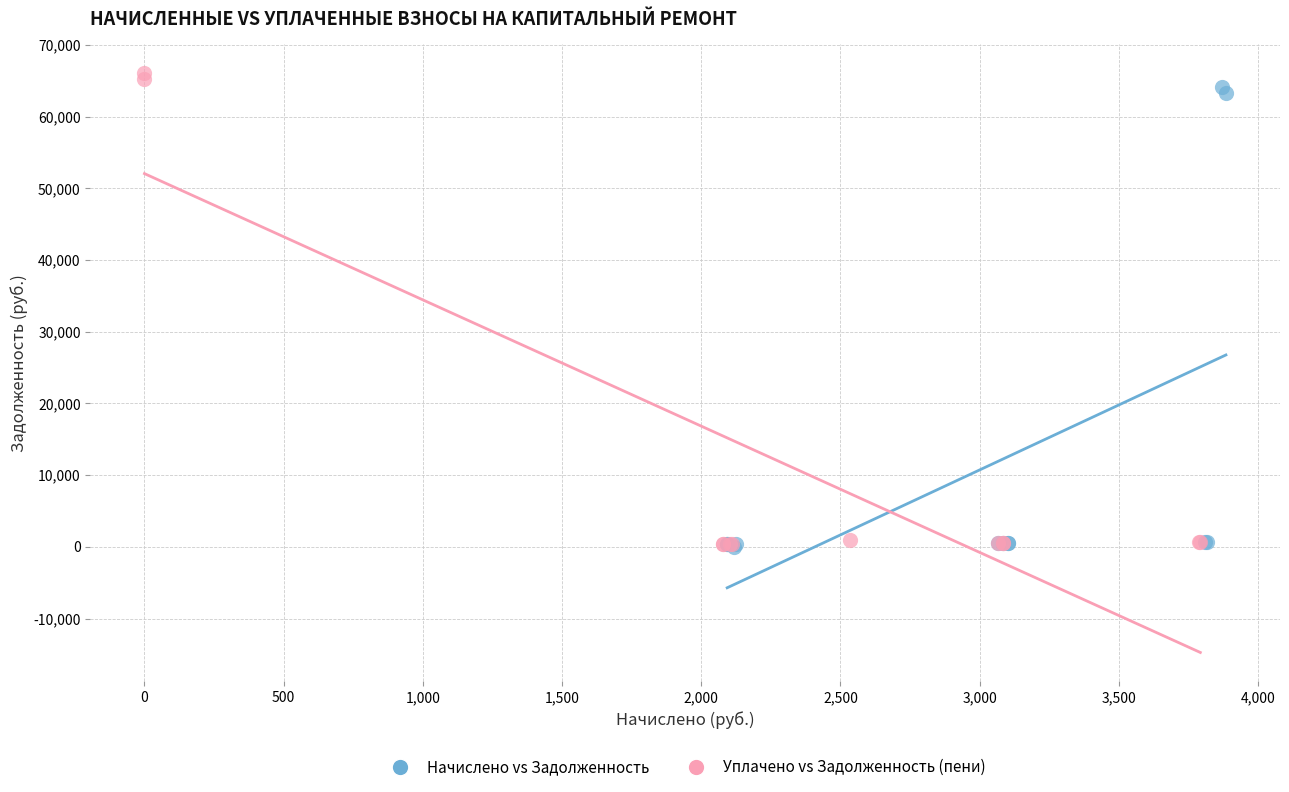

Which series has the widest spread of Y values?

Уплачено vs Задолженность (пени)